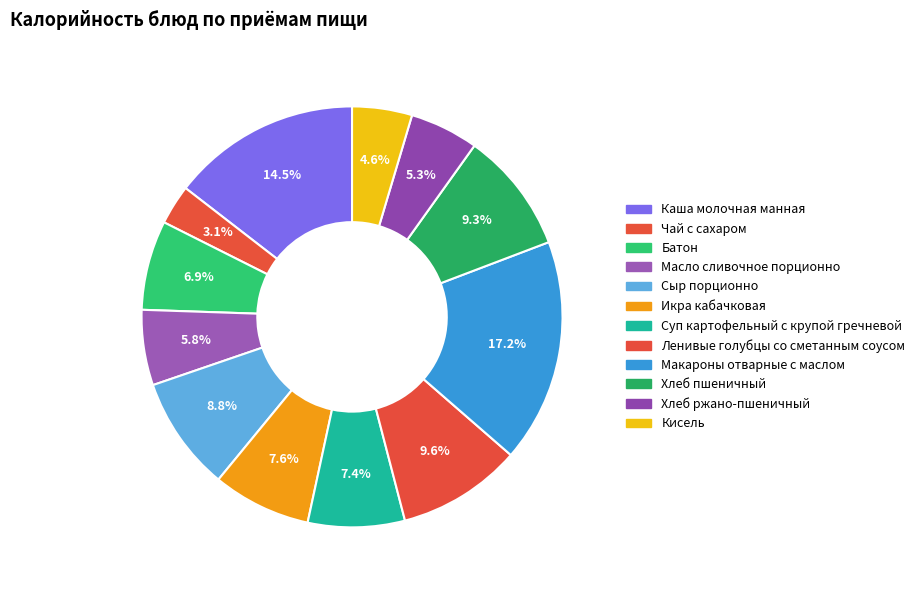

Is it true that Масло сливочное порционно is 6% of the pie?

True